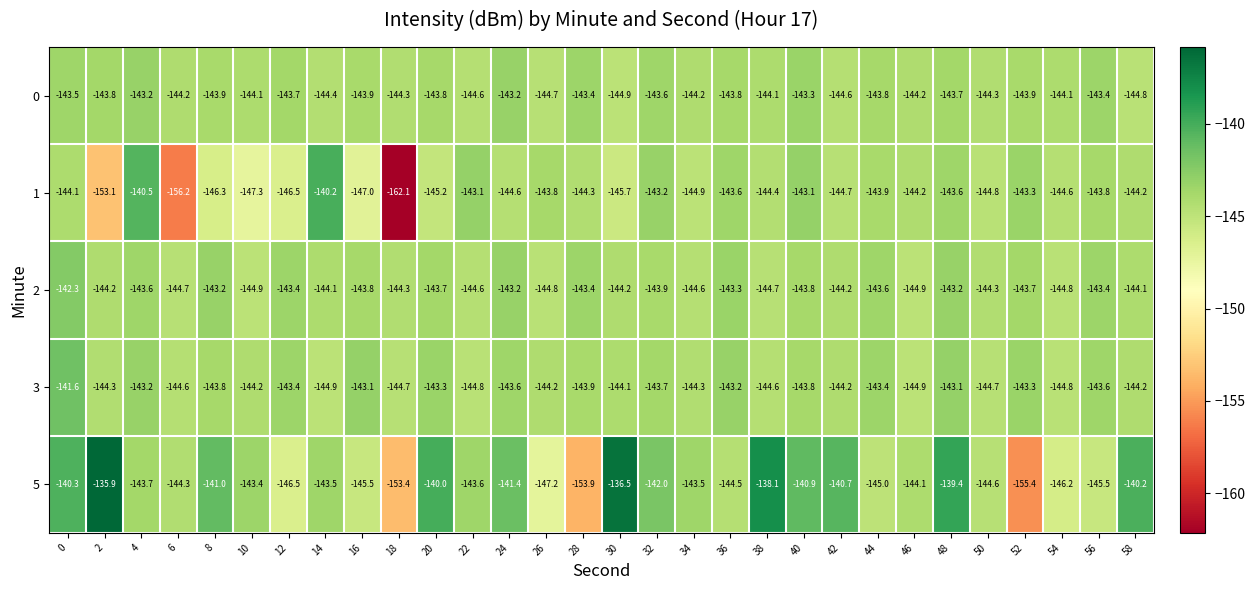

What is the total value across all series at 18?

-748.8